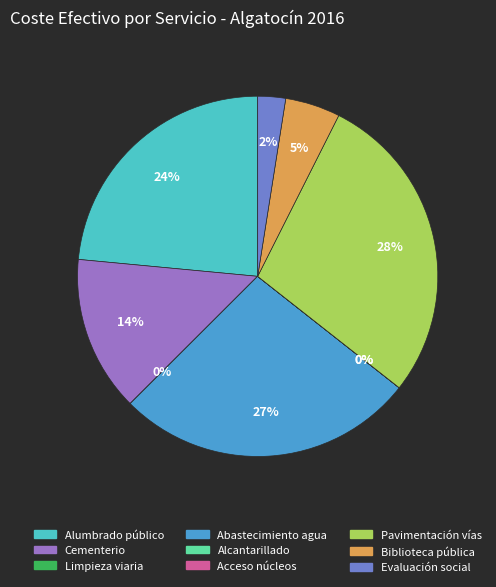

To the nearest percent, what is the difference between the largest and smallest slice percentages?

28%